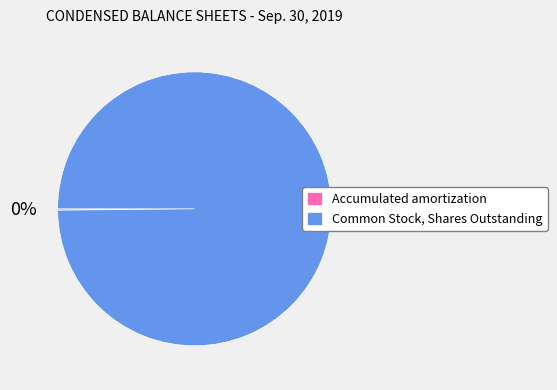

Which slice is the largest?

Common Stock, Shares Outstanding